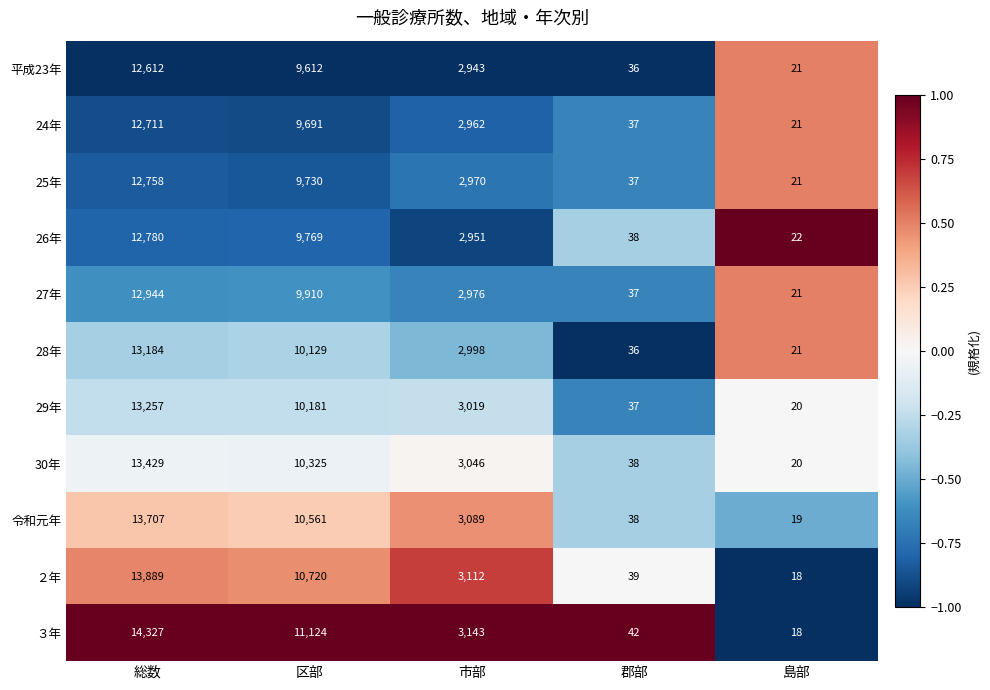

At which category is the sum across all series the highest?

総数